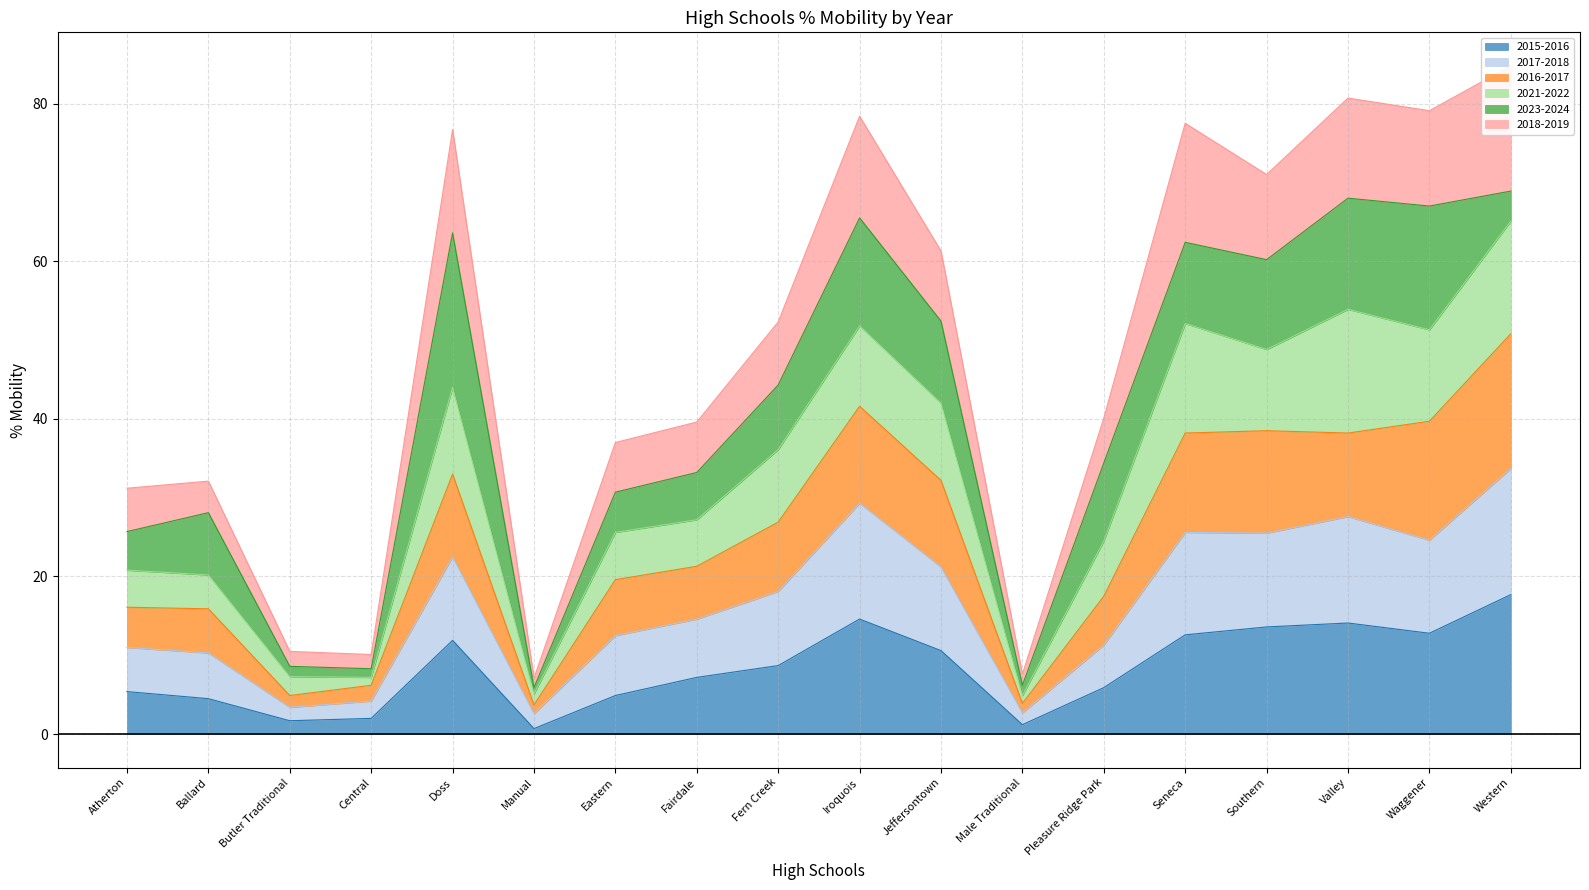

Does the chart have visible grid lines?

Yes